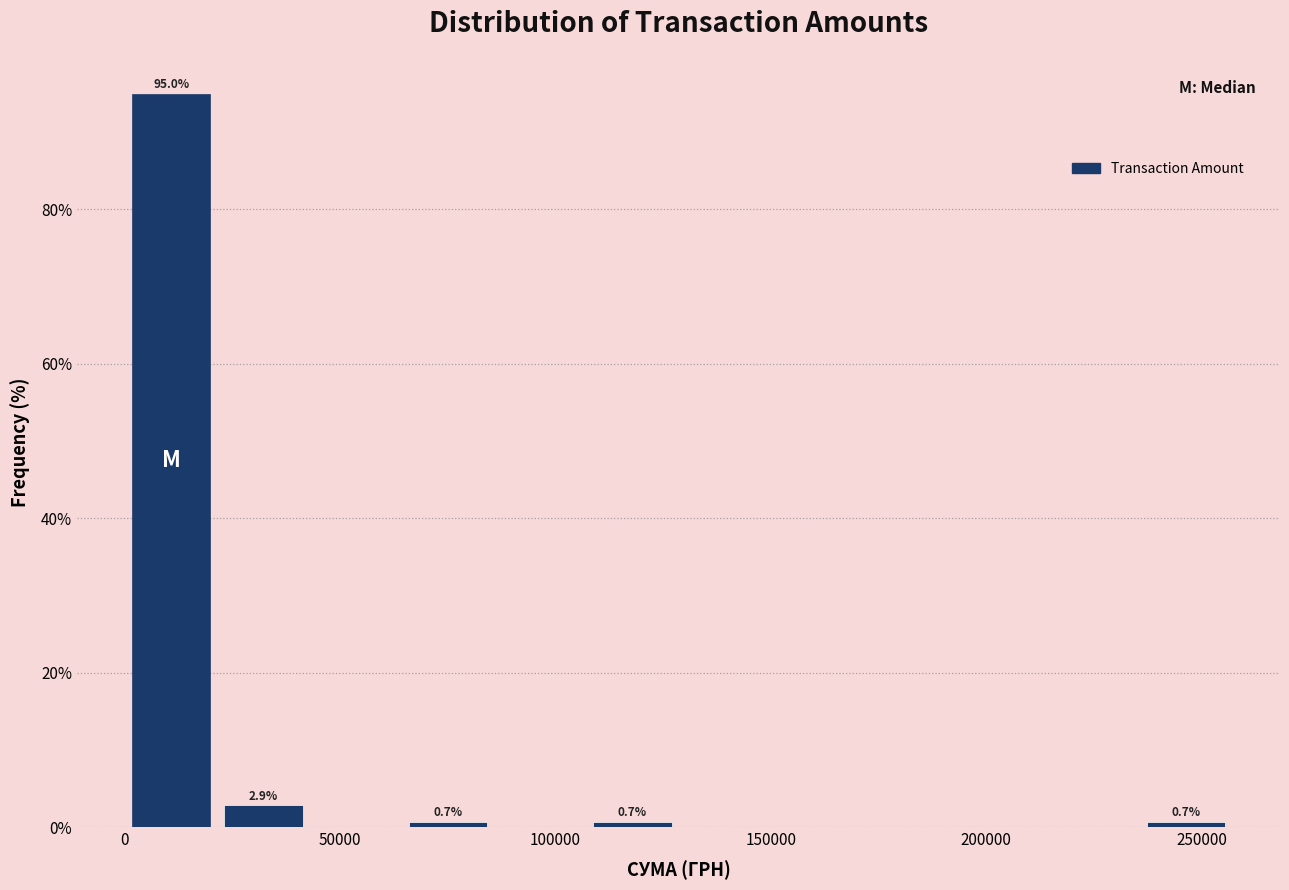

Which range on the x-axis has the tallest bar?

0 to 20000